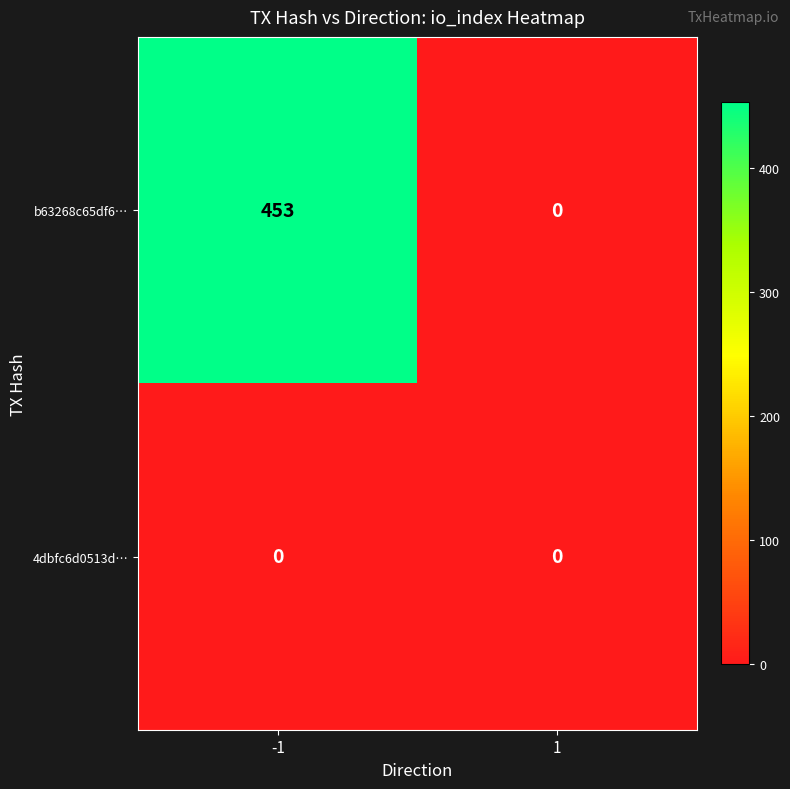

At how many categories does at least one series exceed 224?

1